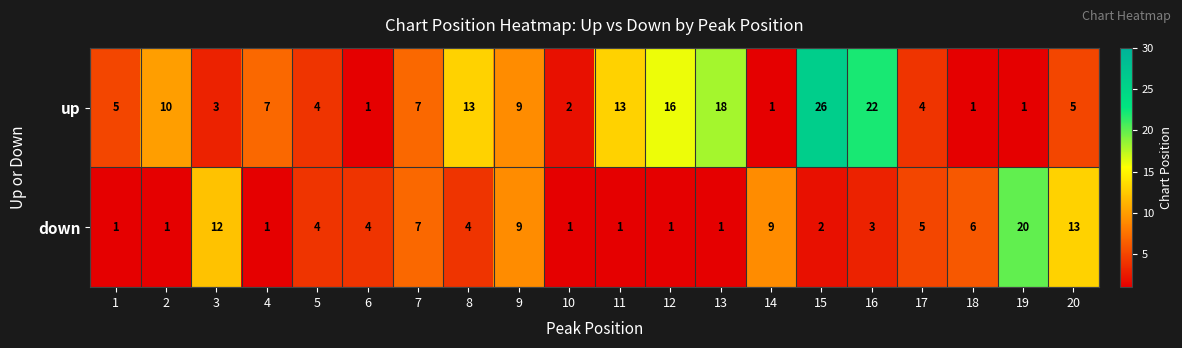

What is the total value across all series at 16?

25